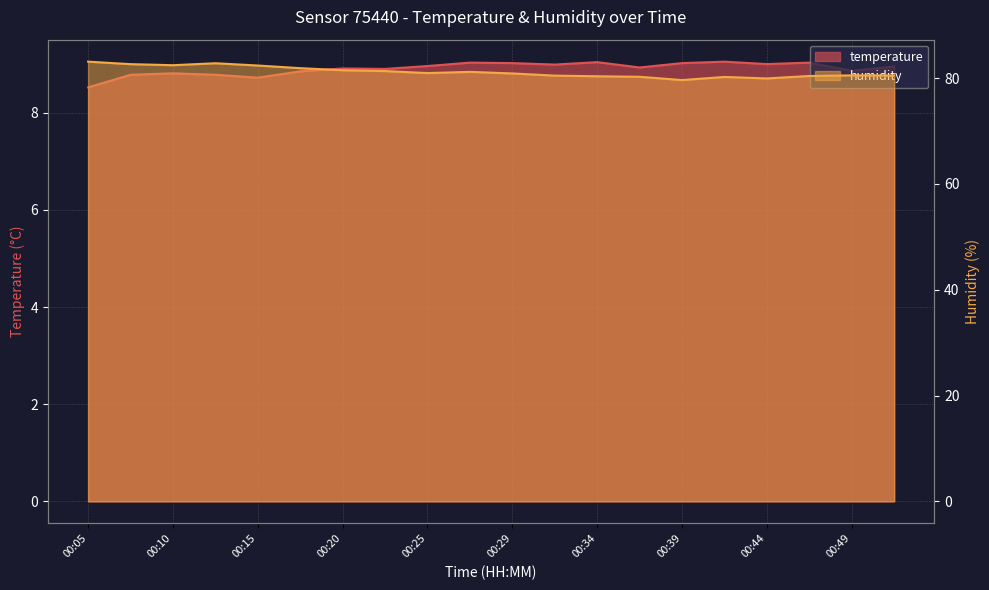

Is it true that humidity equals 18.2 at 00:39?

False